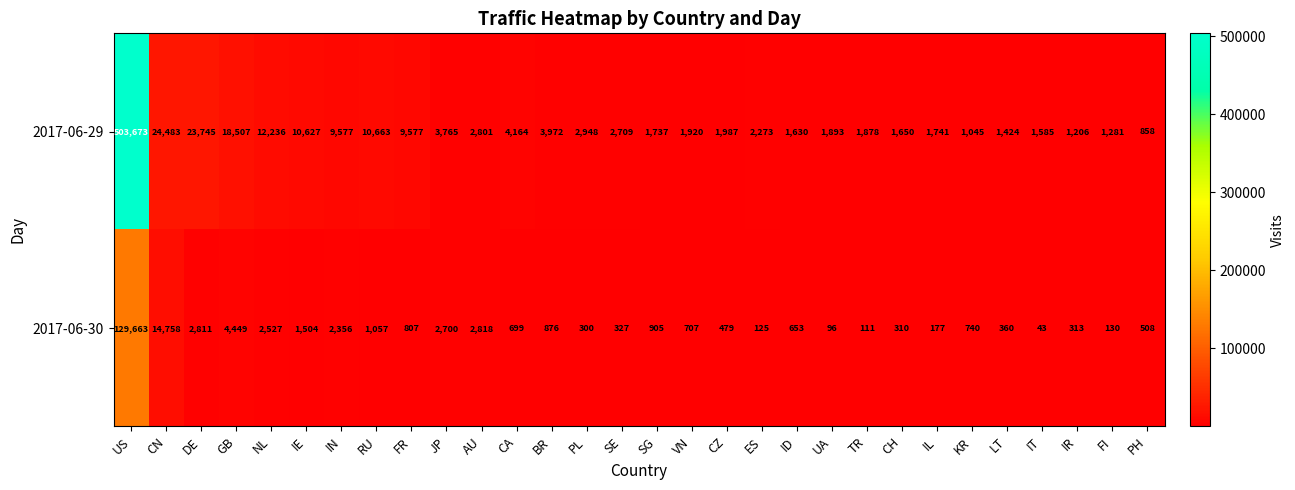

At which category is the sum across all series the highest?

US